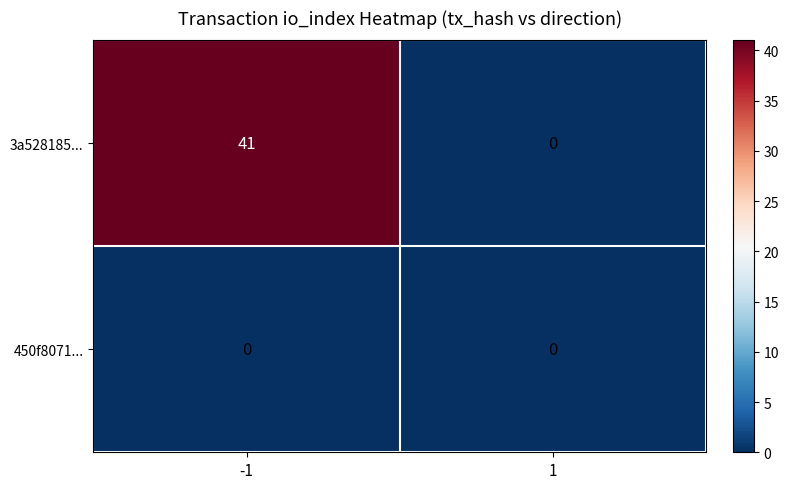

Reading right to left, list all the values displayed in this chart.

3a528185...: 0	41
450f8071...: 0	0